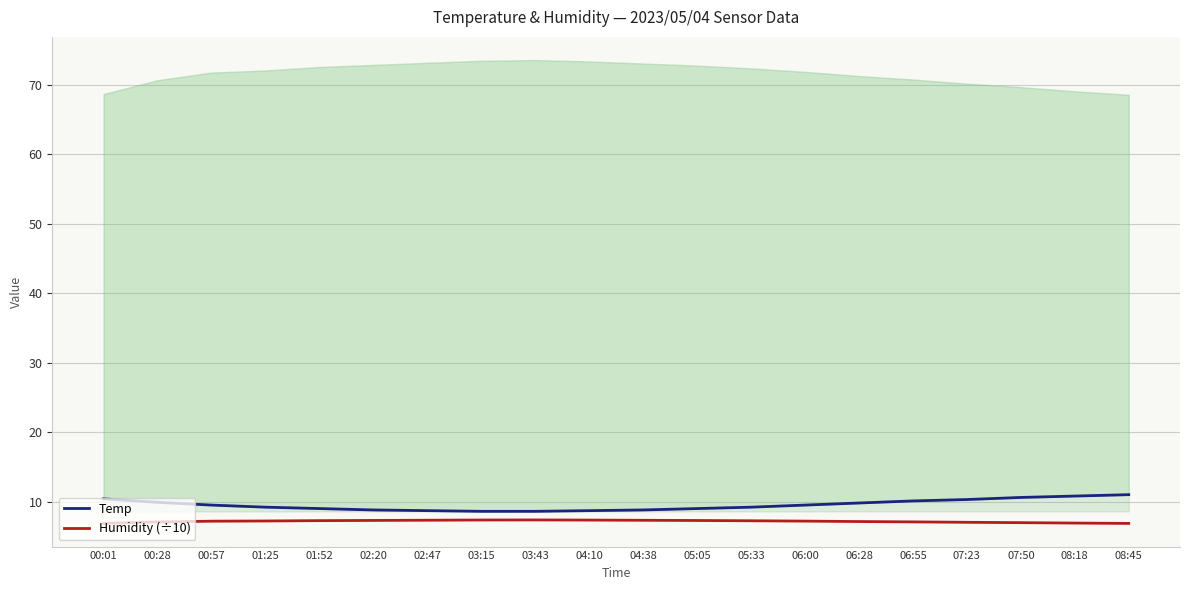

Is it true that Humidity (÷10) equals 6.9 at 08:18?

True